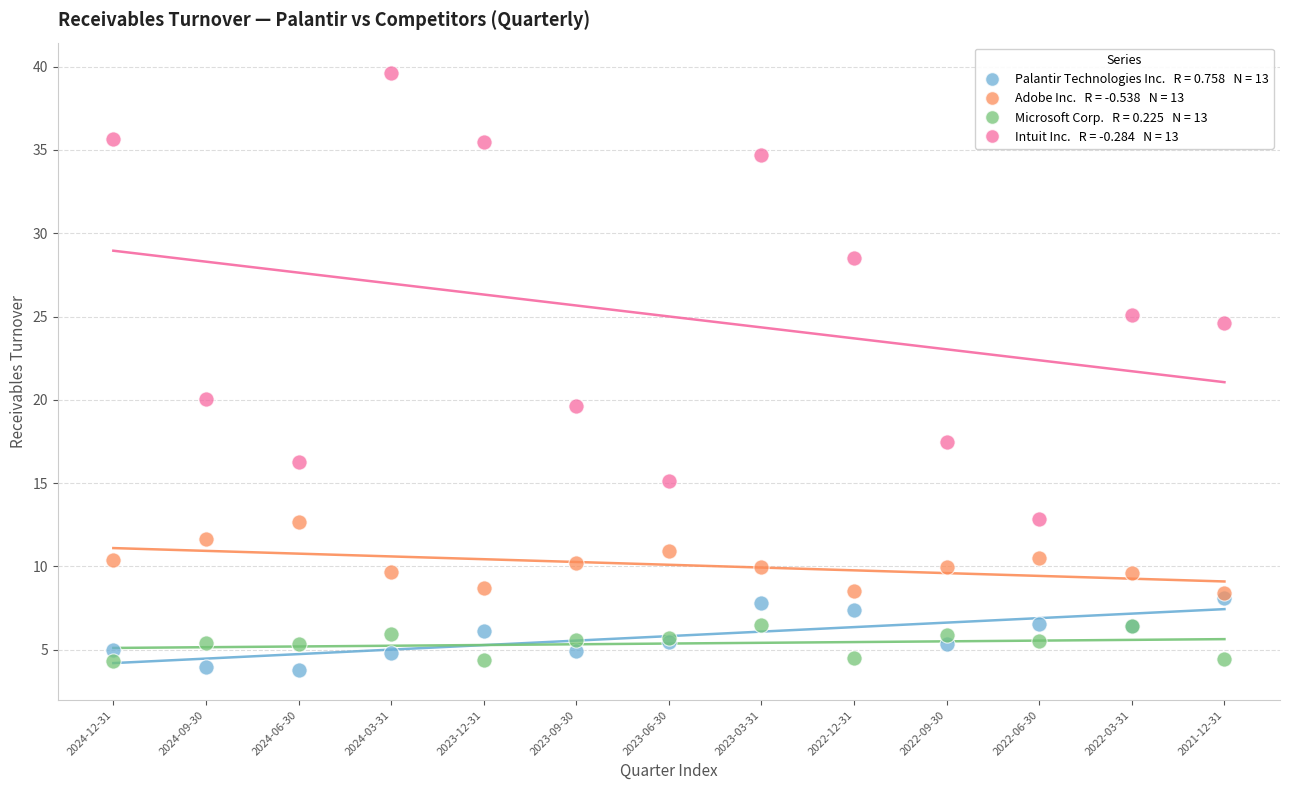

Across all series, what Y value is closest to 21?

20.0